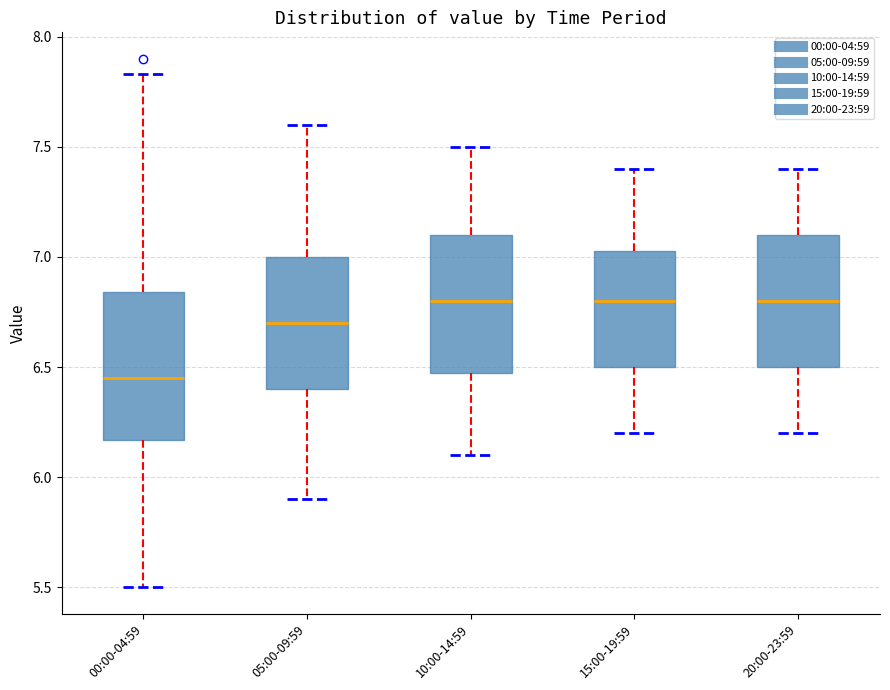

Reading left to right, read every box against the y-axis: the position of its median line, the range the box covers, and the ends of its whiskers. The values are not printed on the chart, so give them approximately, as read against the axis.

00:00-04:59: median 6.45, box 6.15 to 6.85, whiskers 5.50 to 7.85
05:00-09:59: median 6.70, box 6.40 to 7.00, whiskers 5.90 to 7.60
10:00-14:59: median 6.80, box 6.50 to 7.10, whiskers 6.10 to 7.50
15:00-19:59: median 6.80, box 6.50 to 7.05, whiskers 6.20 to 7.40
20:00-23:59: median 6.80, box 6.50 to 7.10, whiskers 6.20 to 7.40